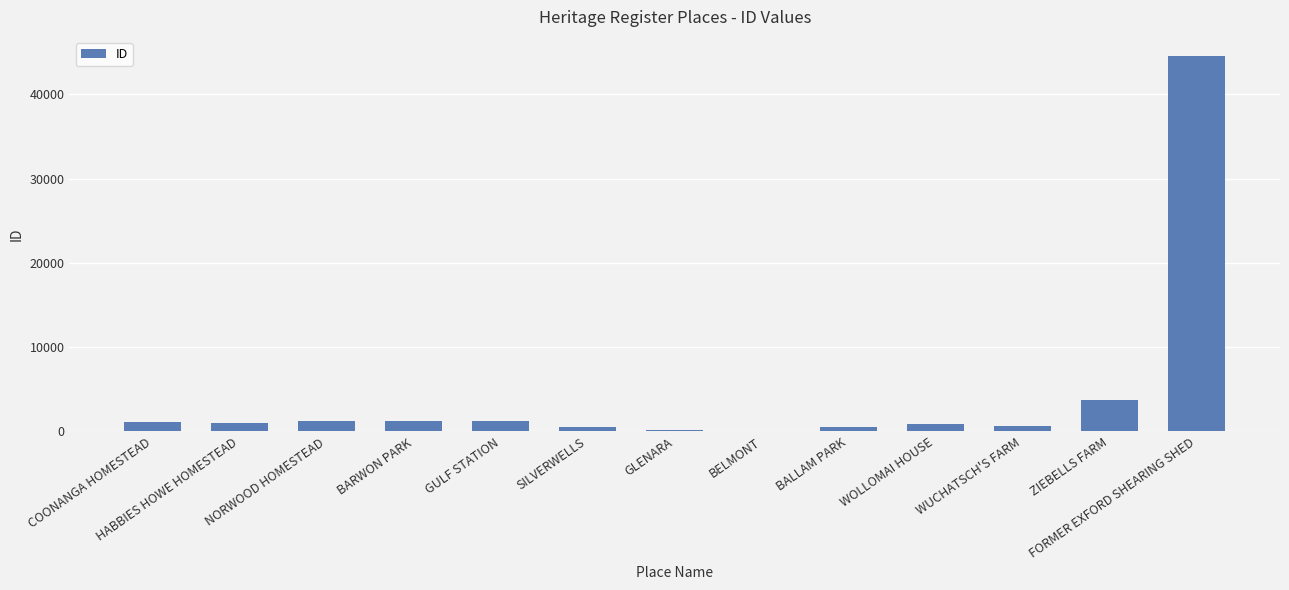

What is the sum of all values?

56932